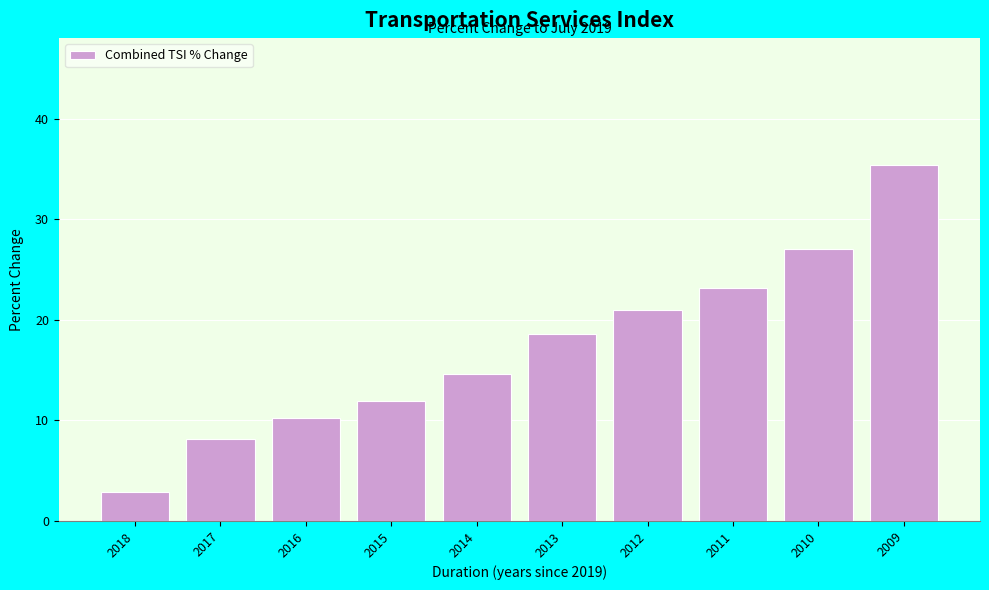

Reading right to left, transcribe all the data shown in this chart.

2009=35.4	2010=27.0	2011=23.1	2012=21.0	2013=18.6	2014=14.6	2015=11.9	2016=10.2	2017=8.2	2018=2.9